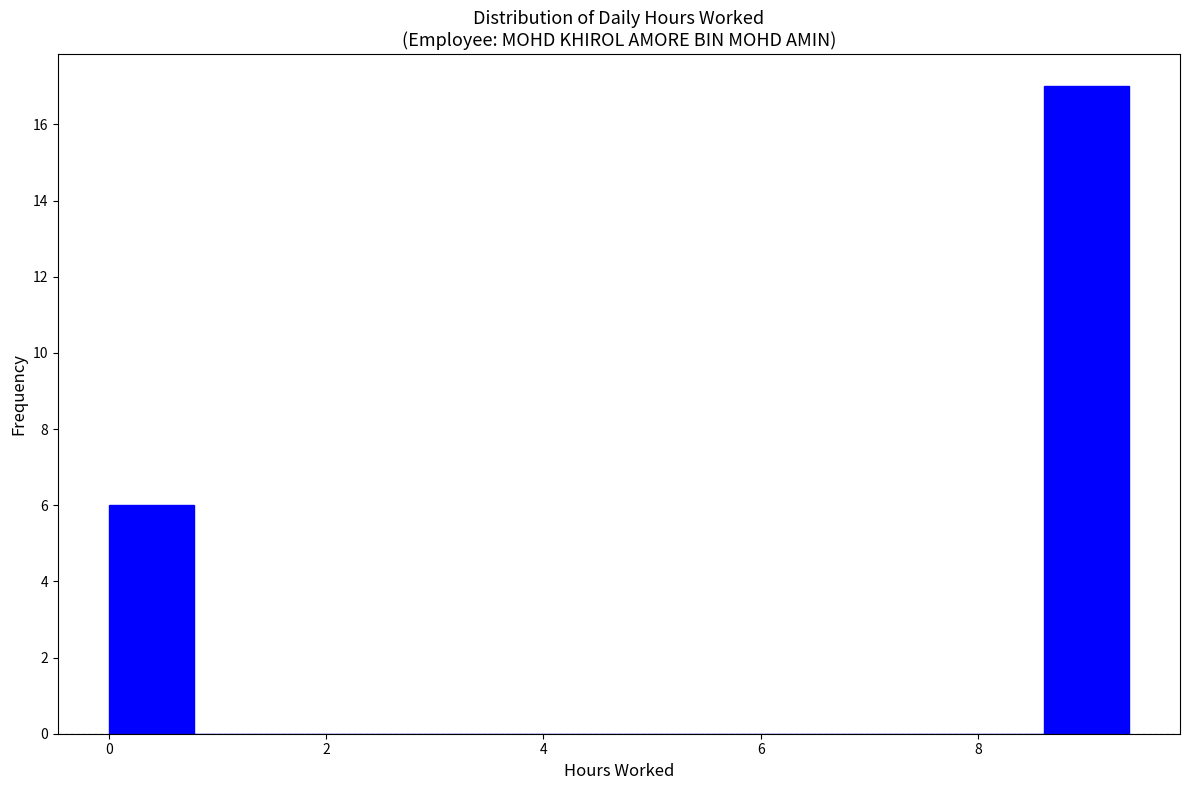

Around what value on the x-axis is the tallest bar? Give the approximate position of its centre, as read against the axis.

9.0